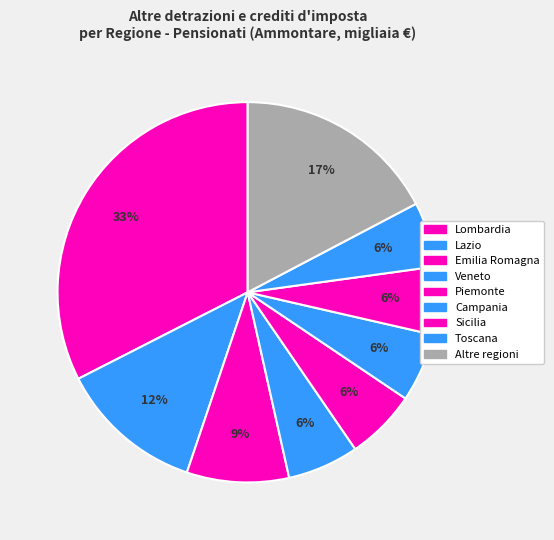

How many slices are in this pie chart?

9